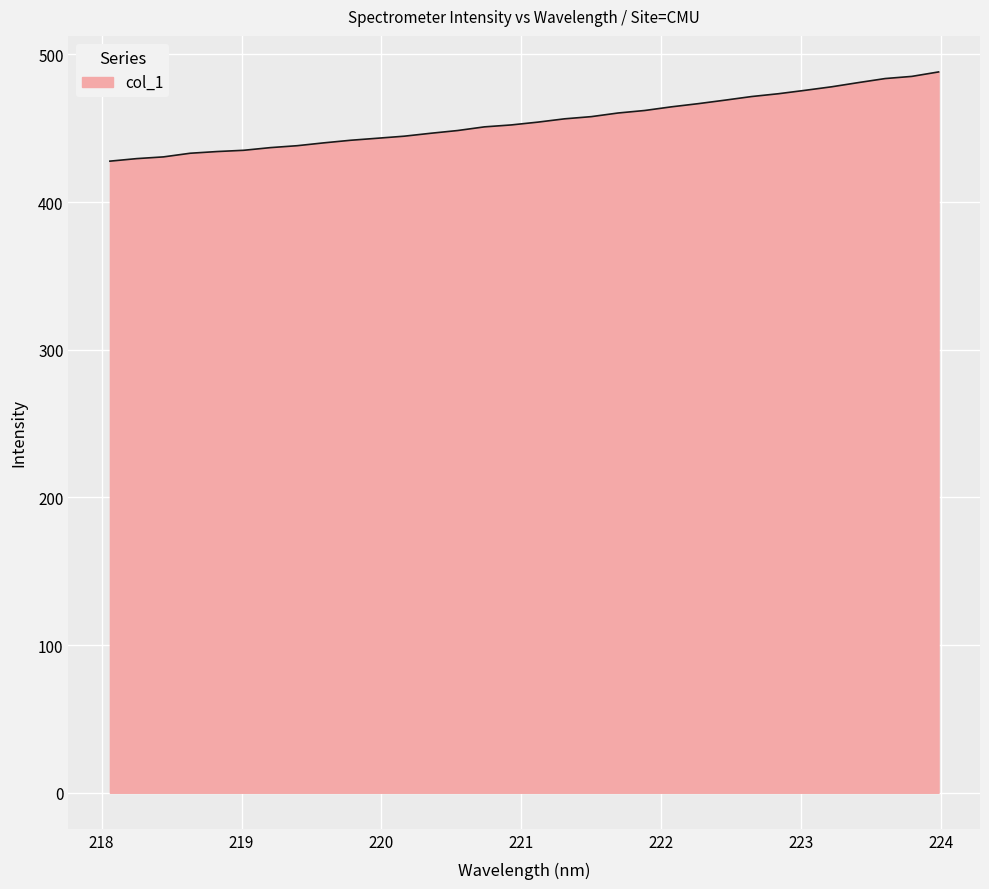

What is the maximum value shown in the chart?

488.2